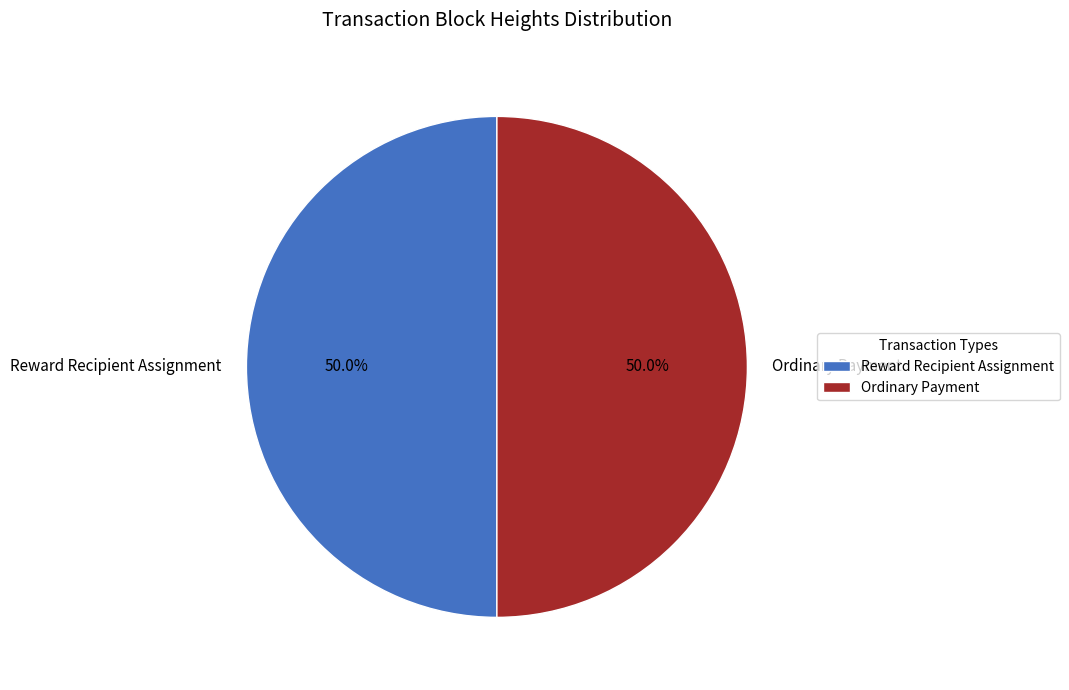

Combined, what portion of the pie is Reward Recipient Assignment and Ordinary Payment?

100.0%